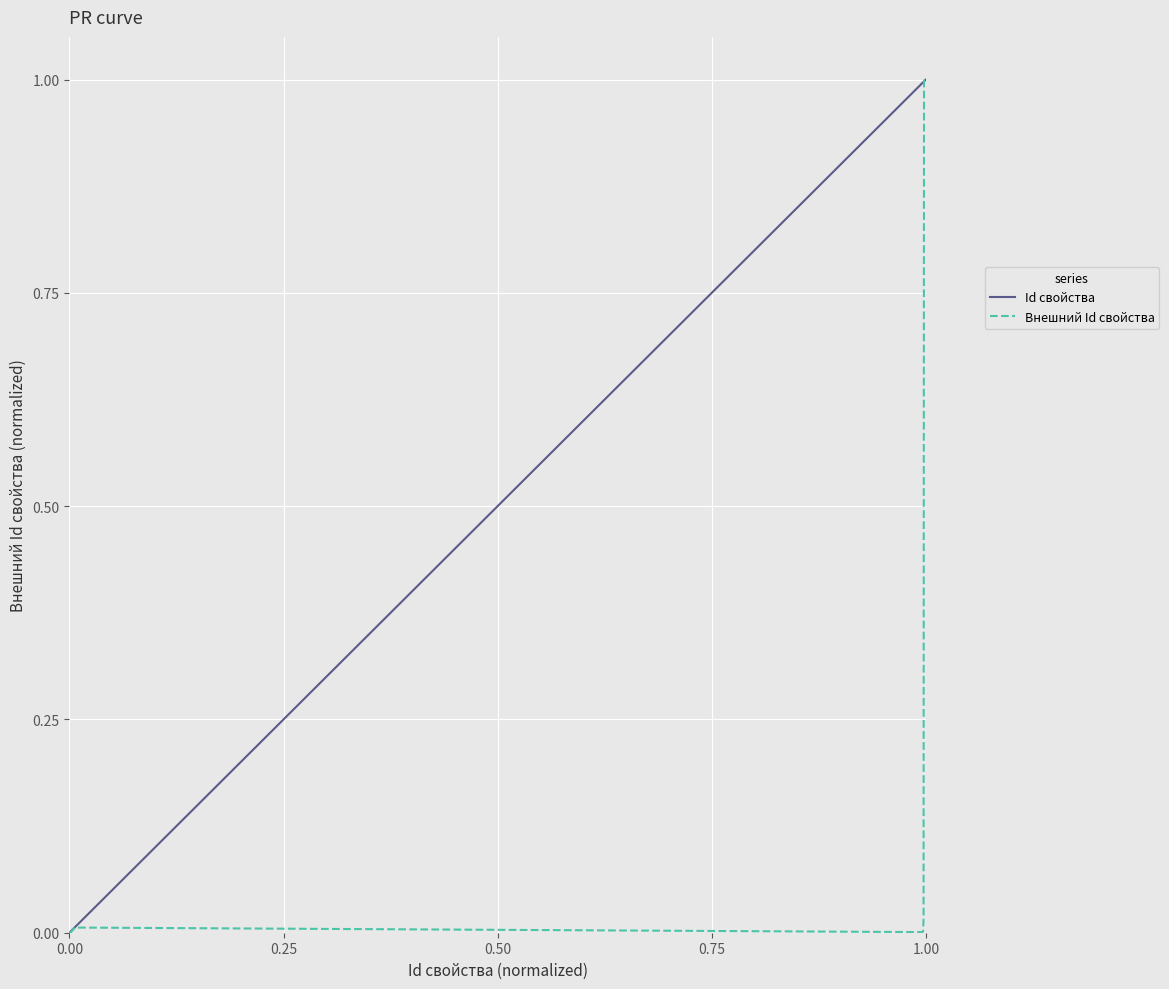

Rank the series by their average value, from highest to lowest.

Id свойства, Внешний Id свойства